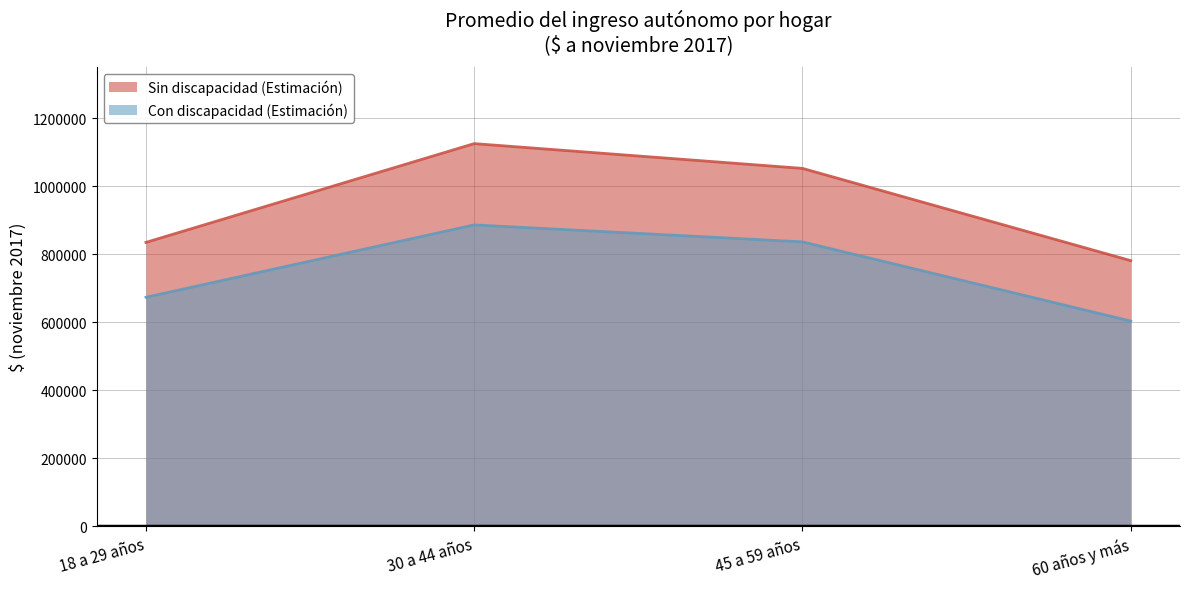

True or false: Con discapacidad (Estimación) and Sin discapacidad (Estimación) cross at least once.

False